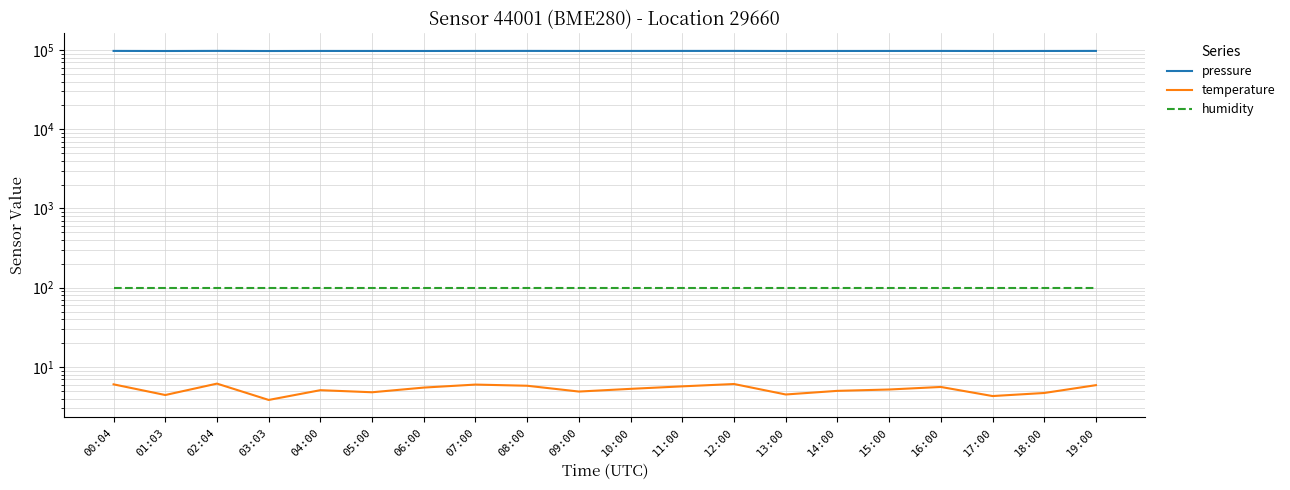

True or false: pressure and temperature intersect in this chart.

False